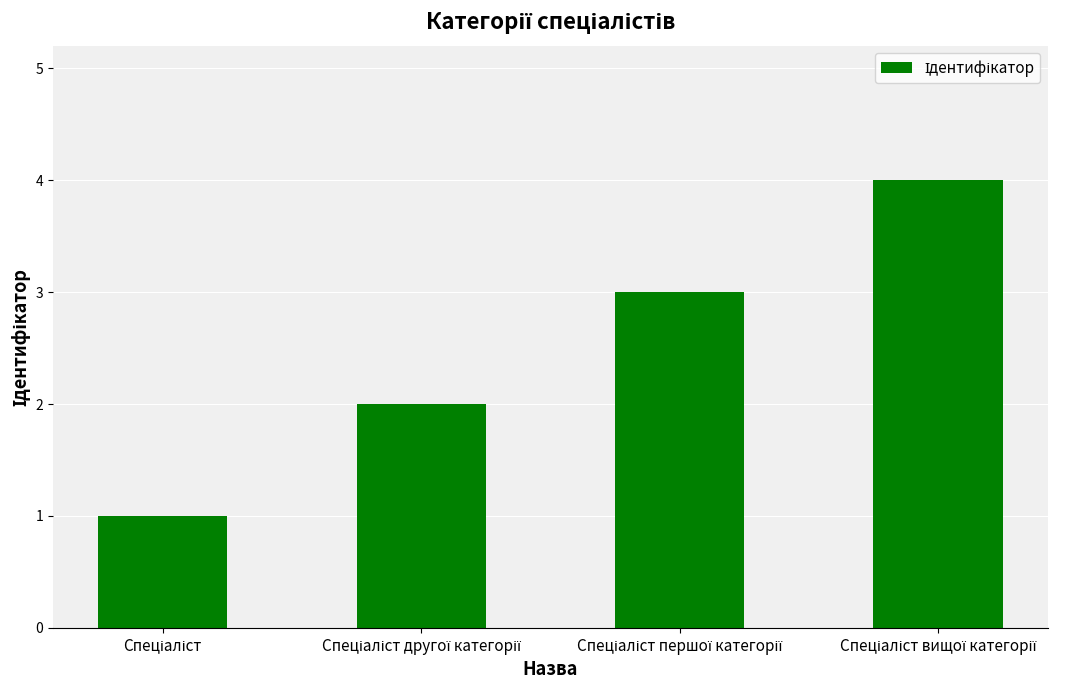

What is the value of the 3rd bar from the left?

3